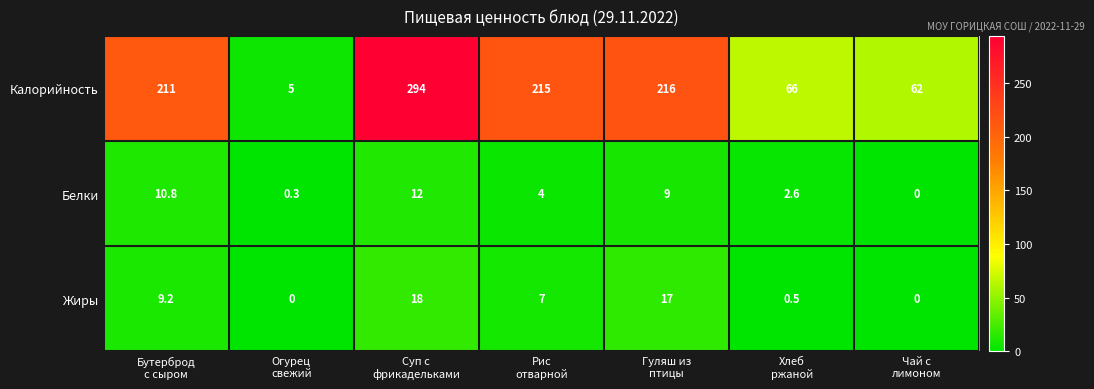

What is the highest value of the Калорийность series?

294.0